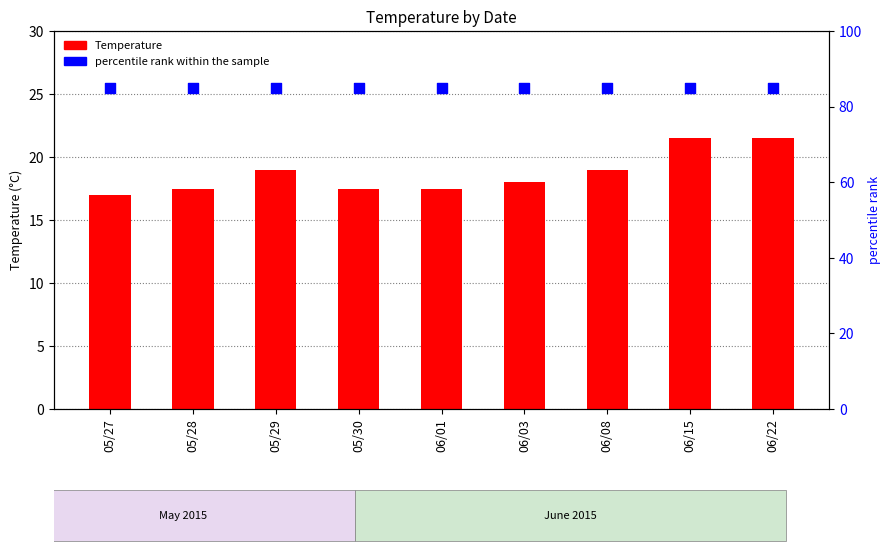

Is the value of Temperature at 06/03 greater than the value of percentile rank within the sample at 06/22?

No